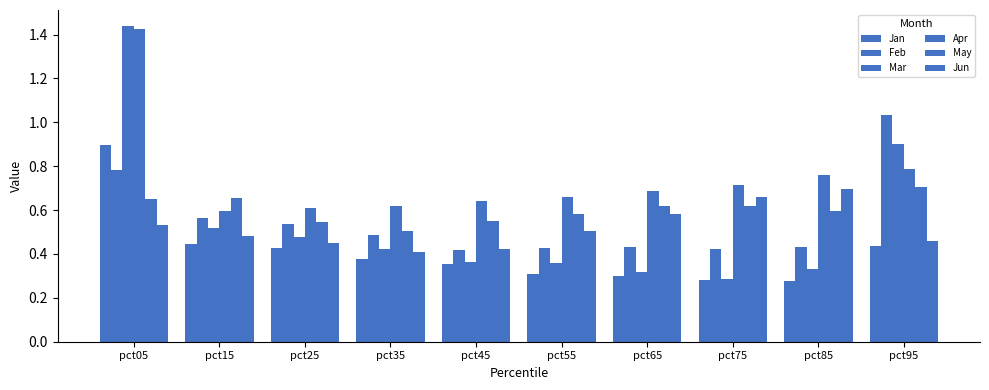

Does the chart contain any negative values?

No